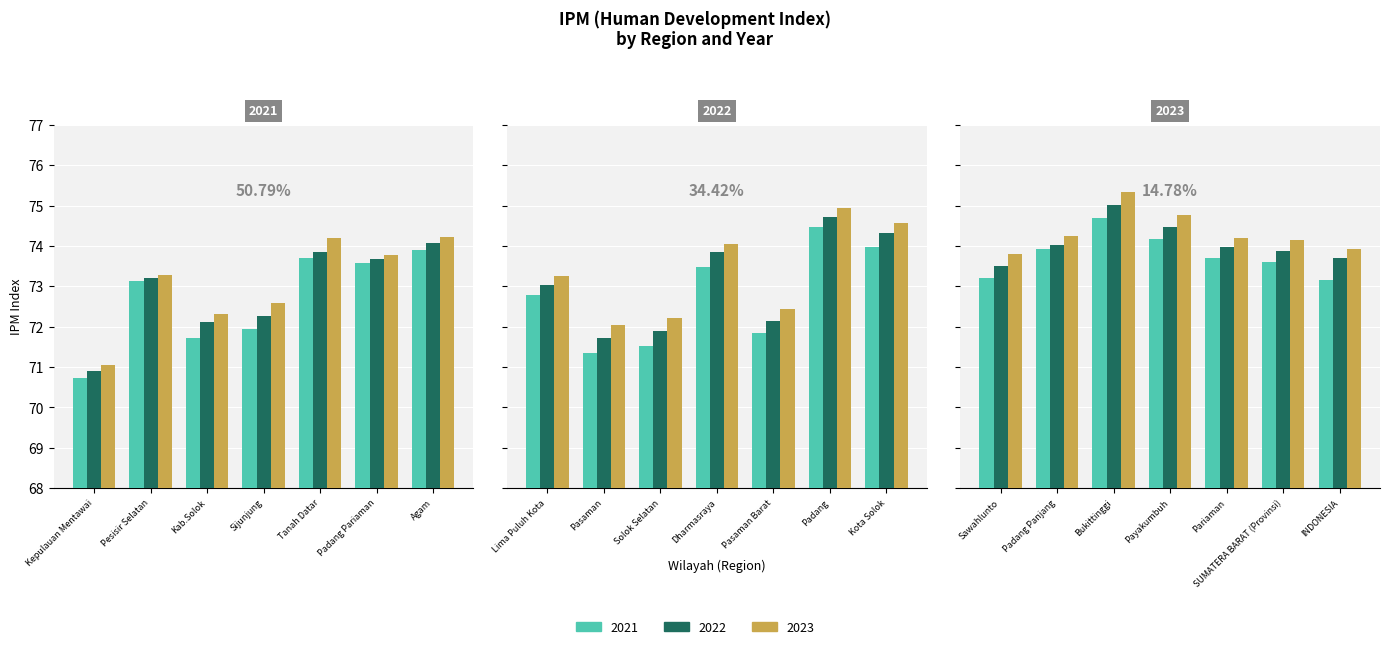

True or false: 2021 has a value of 74.7 at Bukittinggi.

True